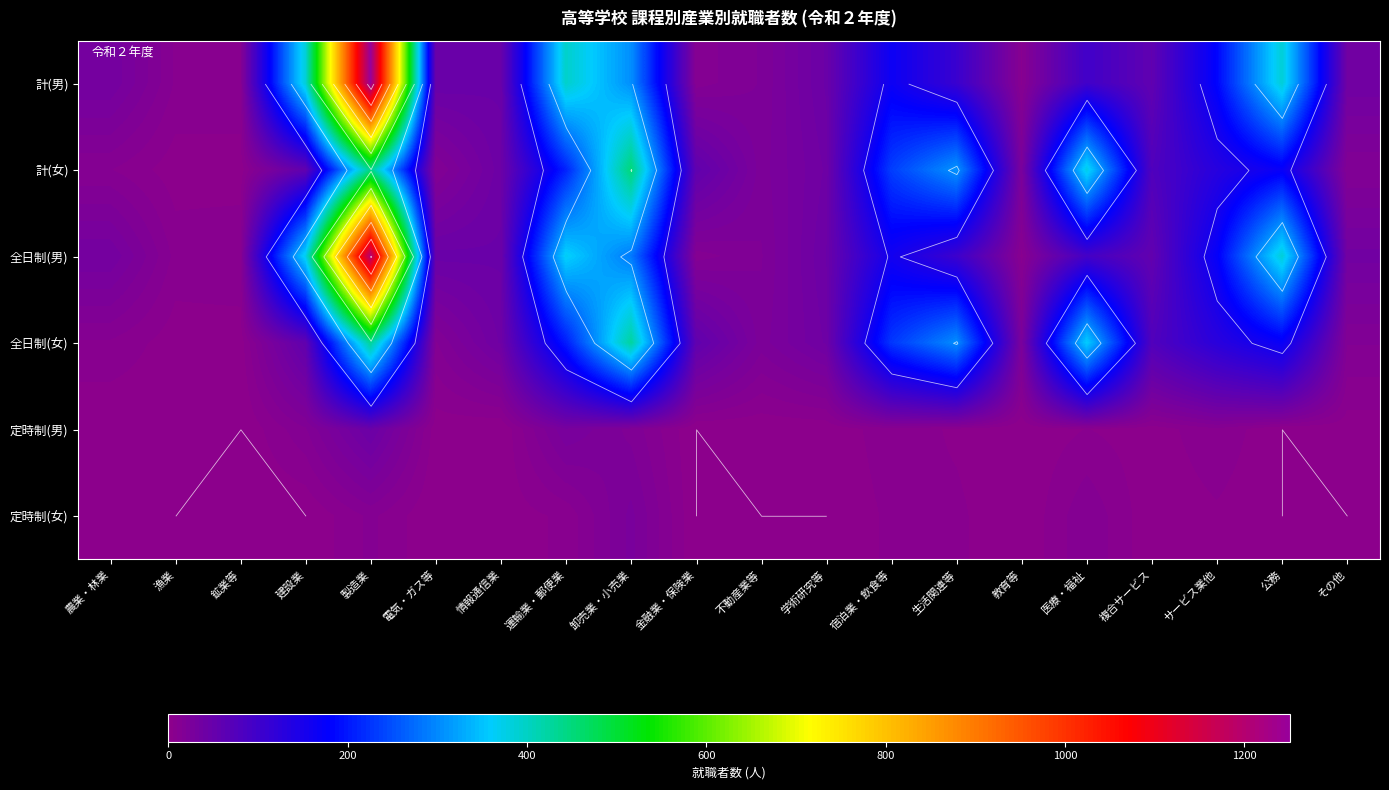

What is the approximate value of 全日制(女) at 生活関連等, to the nearest 50?

300